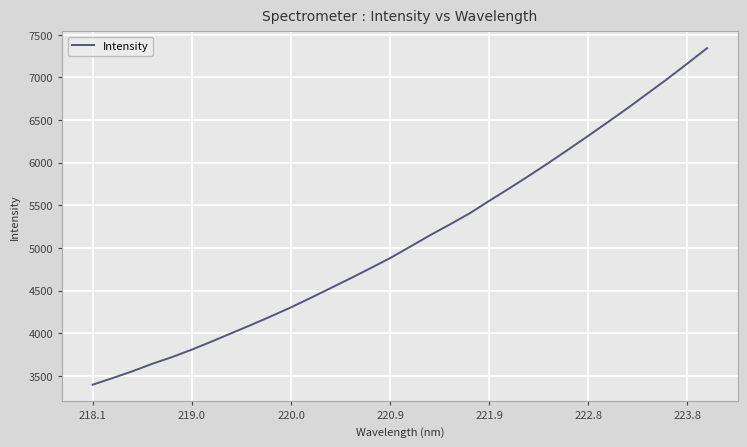

What is the smallest value displayed?

3395.7